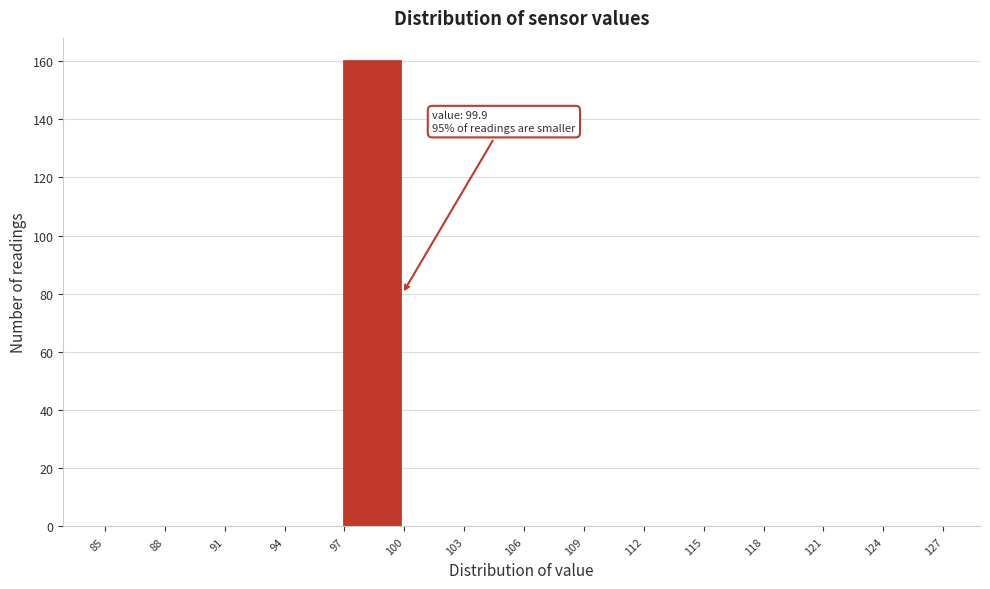

Over which range of the x-axis is the bar tallest?

97 to 100